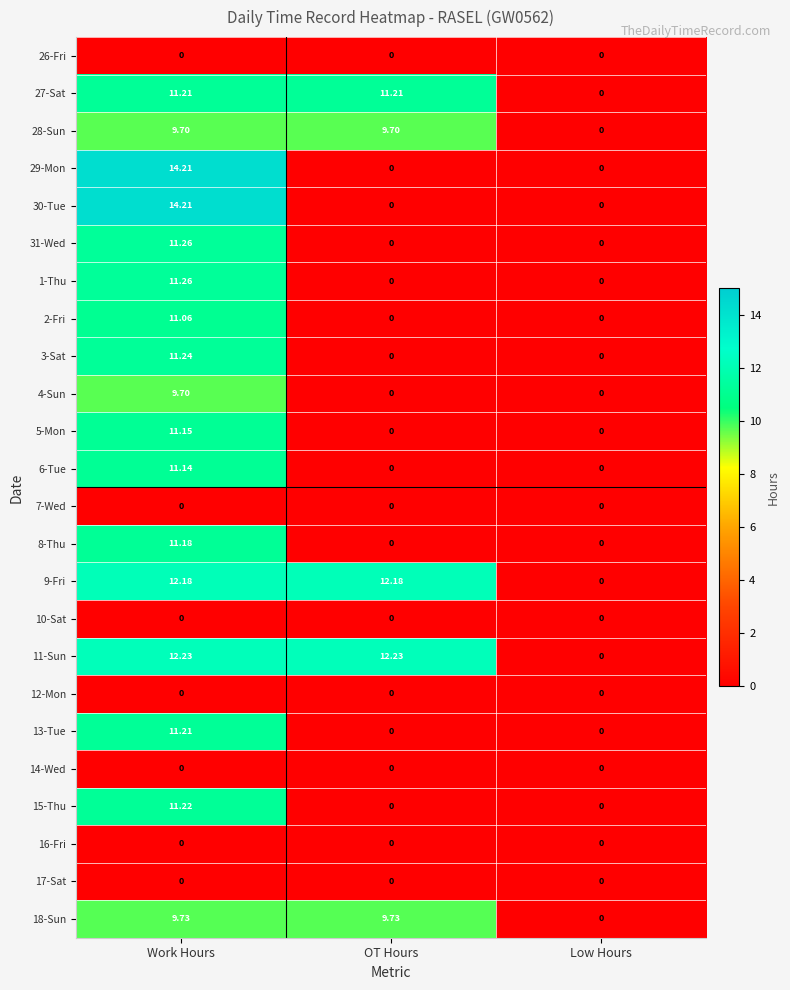

Is the value of 11-Sun at Work Hours greater than the value of 27-Sat at OT Hours?

Yes